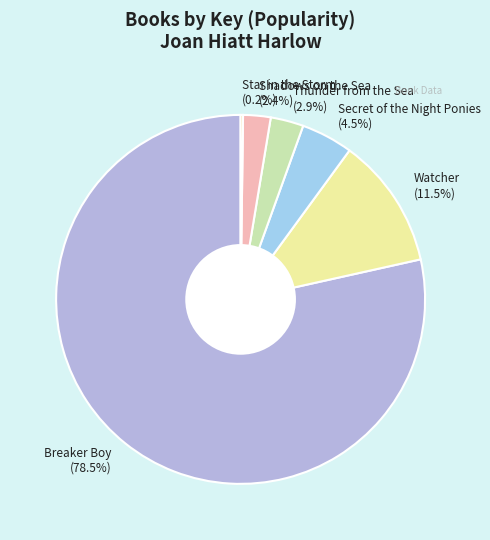

What percentage is the Shadows on the Sea slice, to the nearest percent?

2%